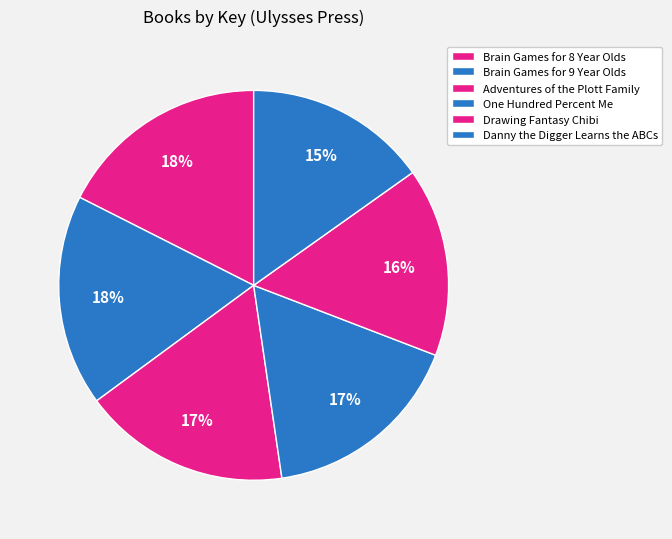

Count the number of slices in the pie.

6